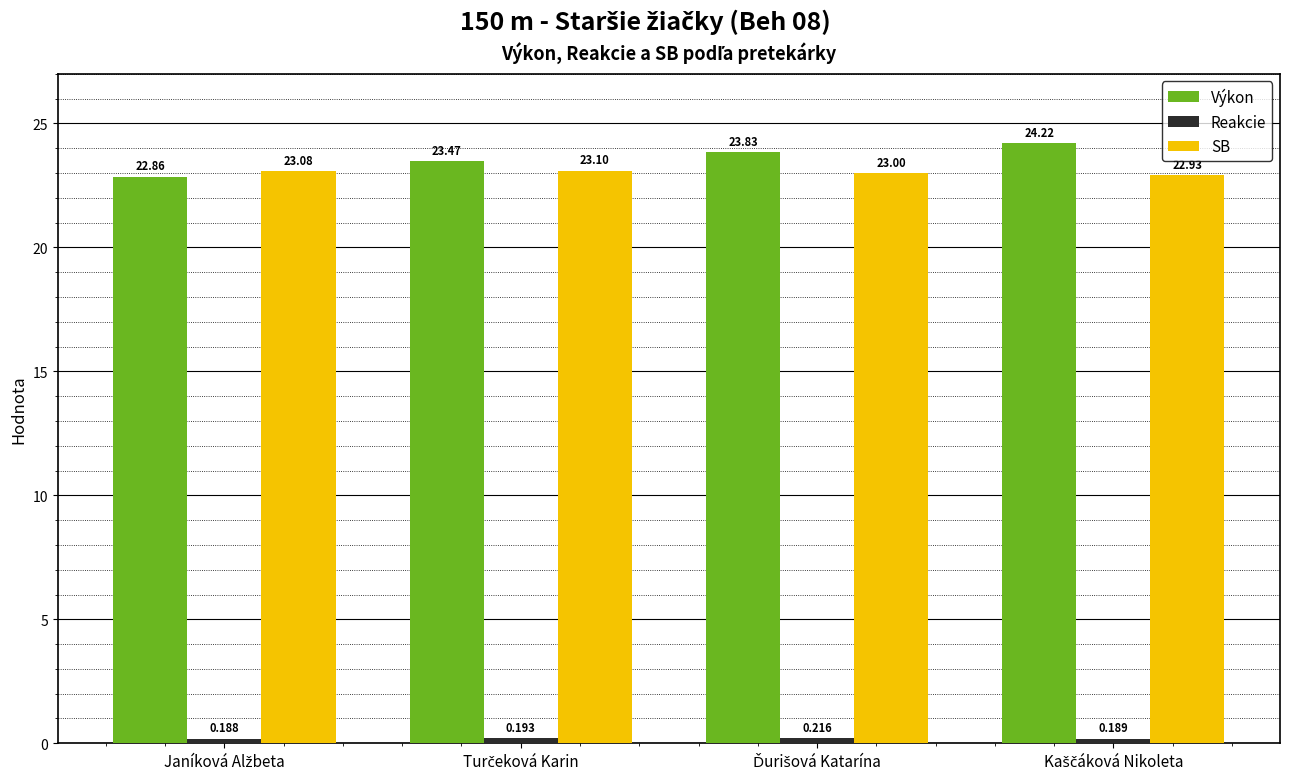

Which series has the widest spread of values?

Výkon